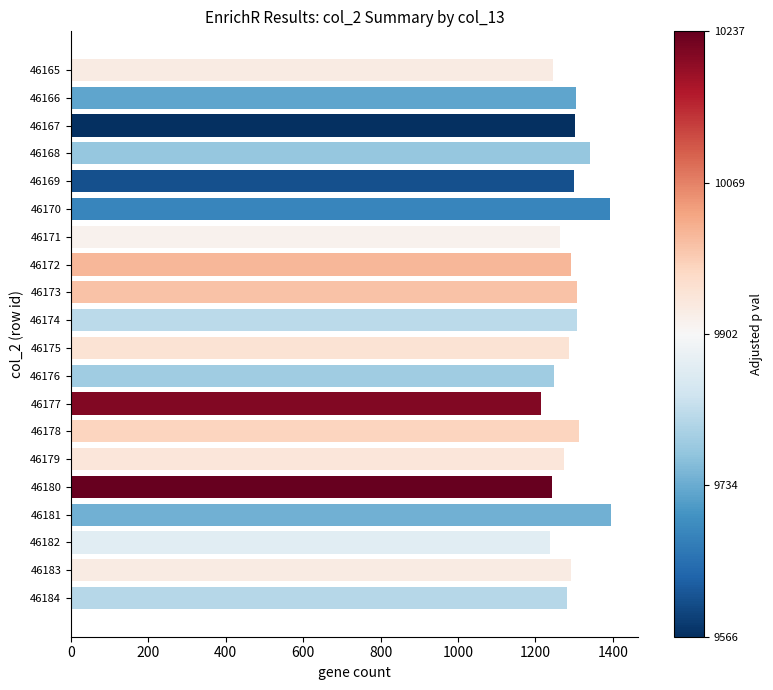

What is the smallest value displayed?

1215